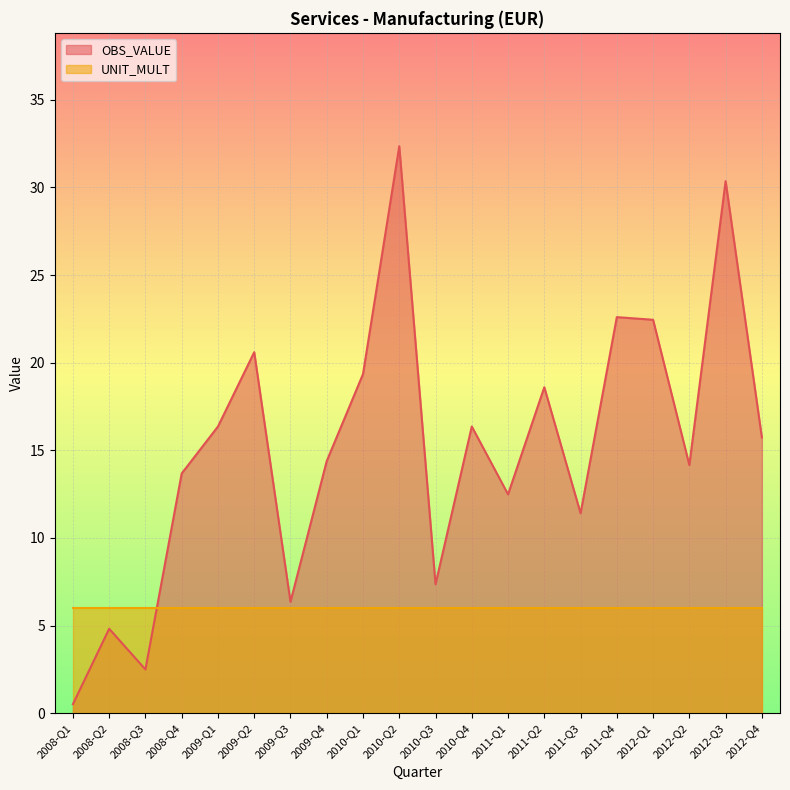

Reading right to left, transcribe all the data shown in this chart.

15.7	30.4	14.2	22.4	22.6	11.4	18.6	12.5	16.4	7.4	32.4	19.4	14.4	6.4	20.6	16.4	13.7	2.5	4.8	0.5